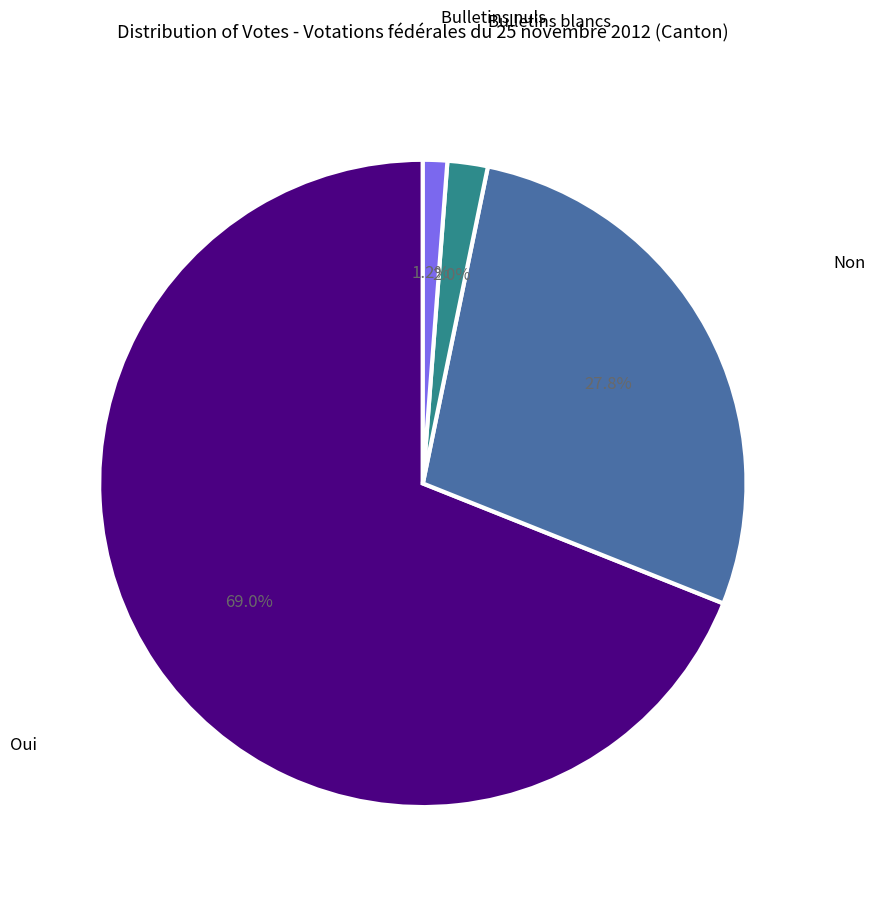

Which has a higher value, Bulletins nuls or Non?

Non